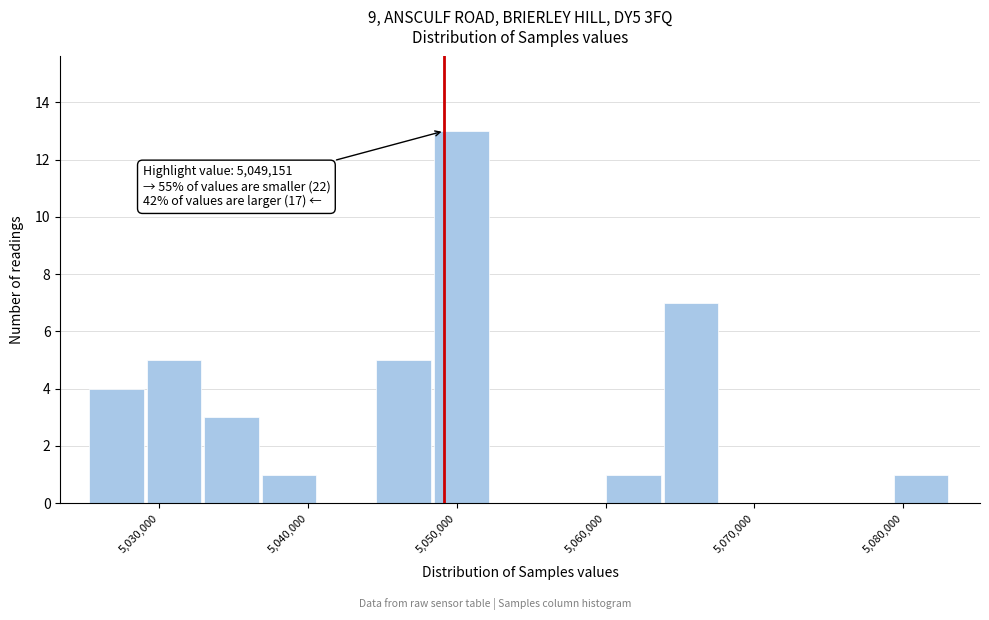

Read against the x-axis, roughly where is the centre of the tallest bar?

5050000